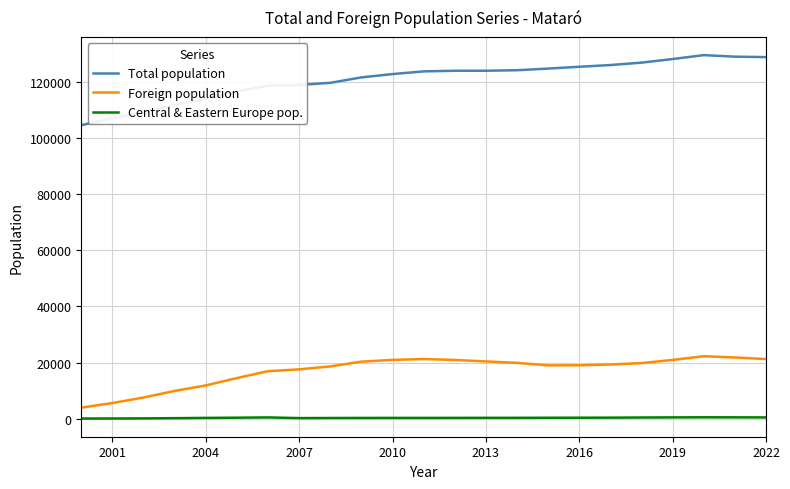

How many lines are shown in the chart?

3